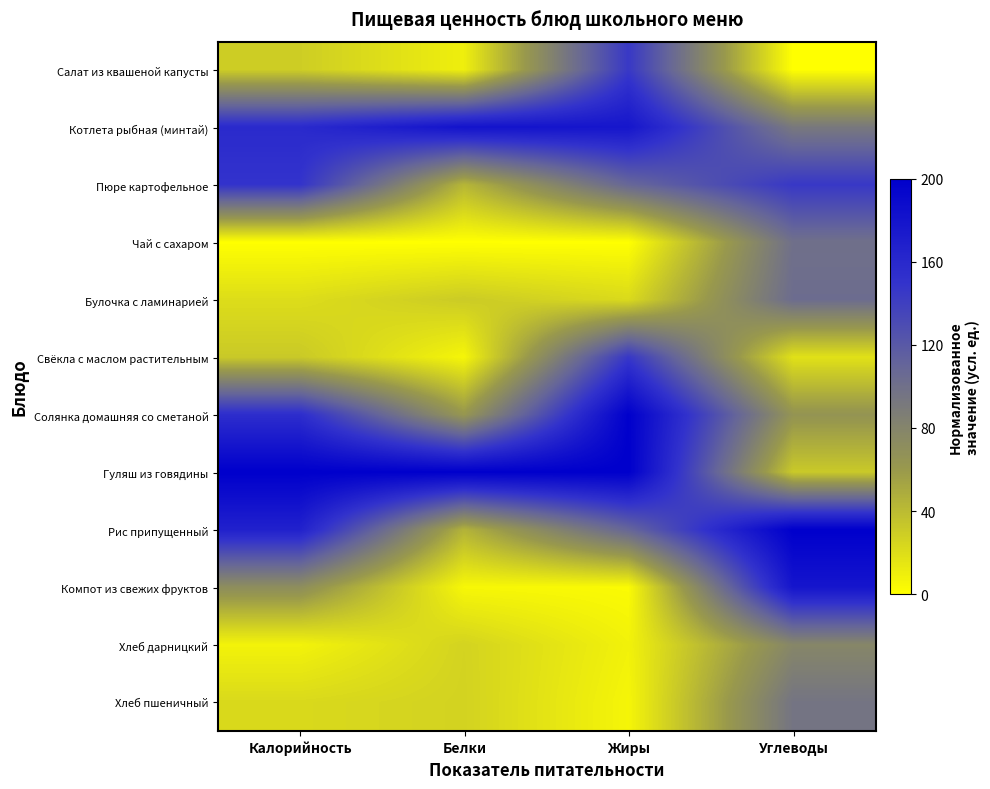

List the series in order of their peak value, lowest first.

Хлеб дарницкий, Хлеб пшеничный, Чай с сахаром, Булочка с ламинарией, Салат из квашеной капусты, Свёкла с маслом растительным, Пюре картофельное, Компот из свежих фруктов, Котлета рыбная (минтай), Солянка домашняя со сметаной, Гуляш из говядины, Рис припущенный